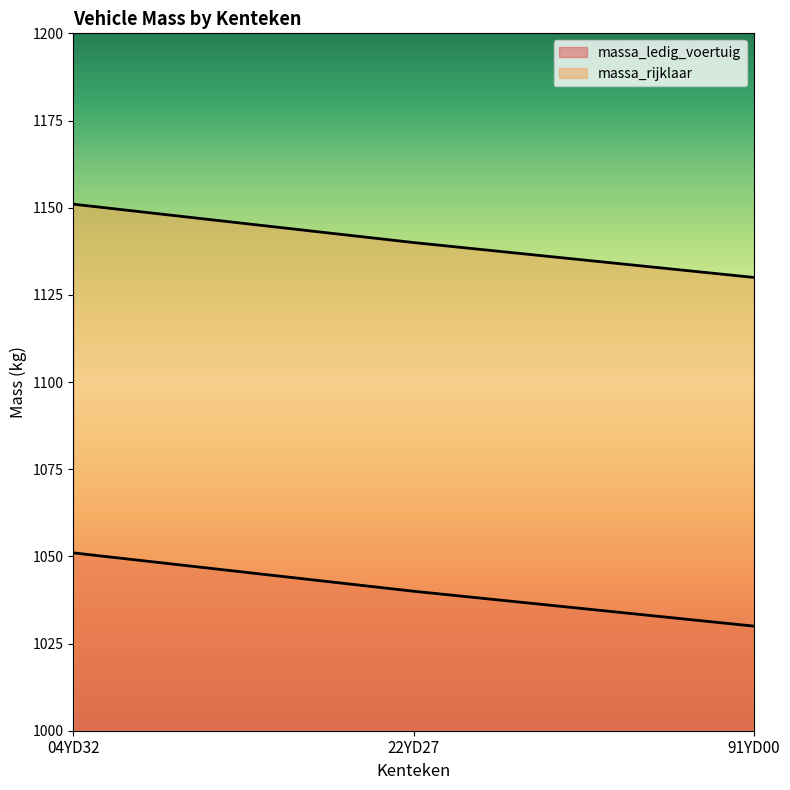

Does the chart display data point markers on the line(s)?

No